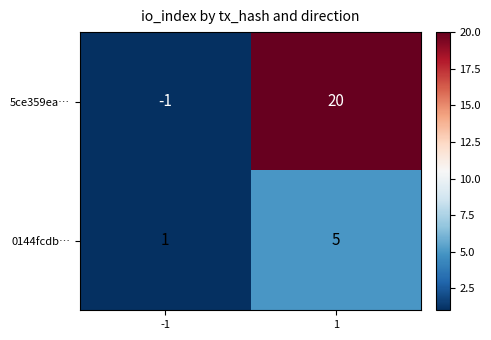

Which series has the largest total across all categories?

5ce359ea…